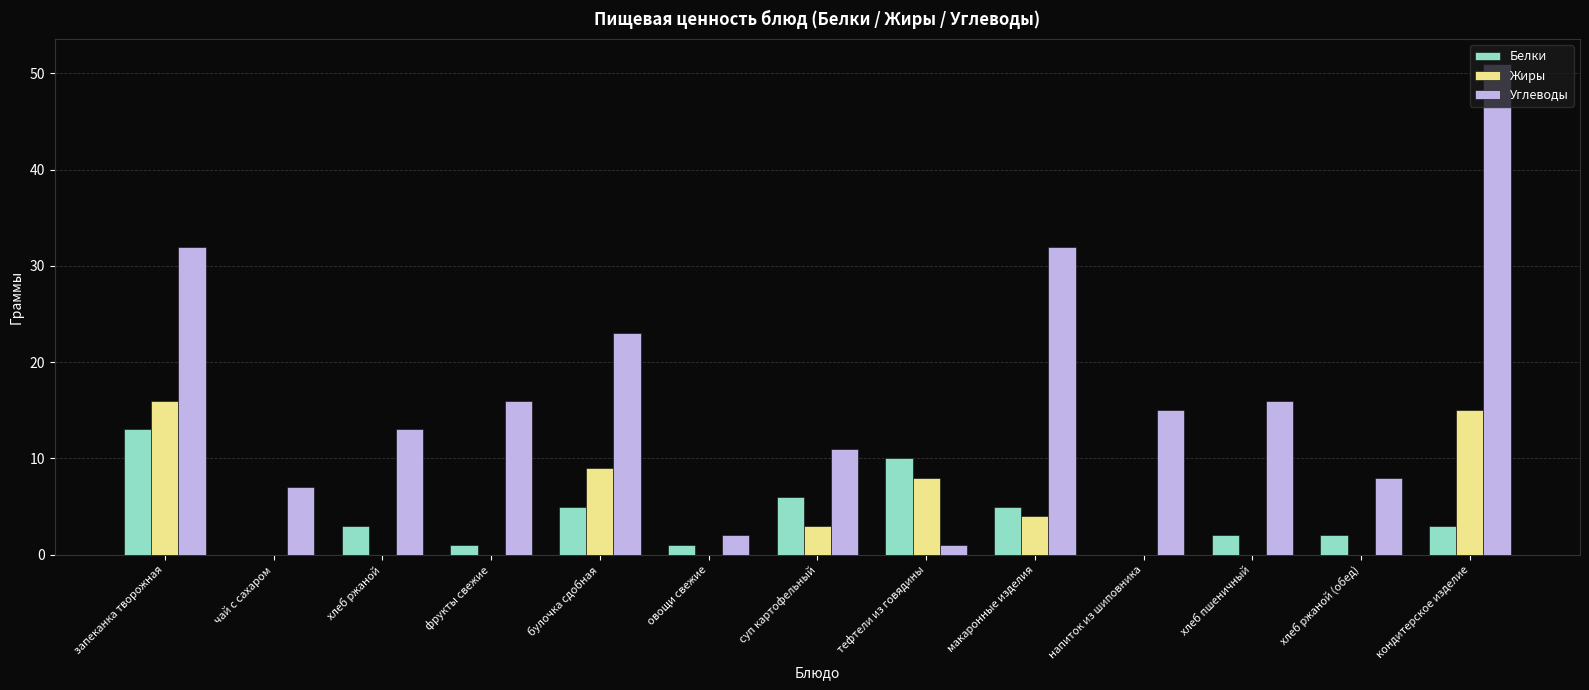

The value of Жиры at хлеб пшеничный is 8. True or false?

False